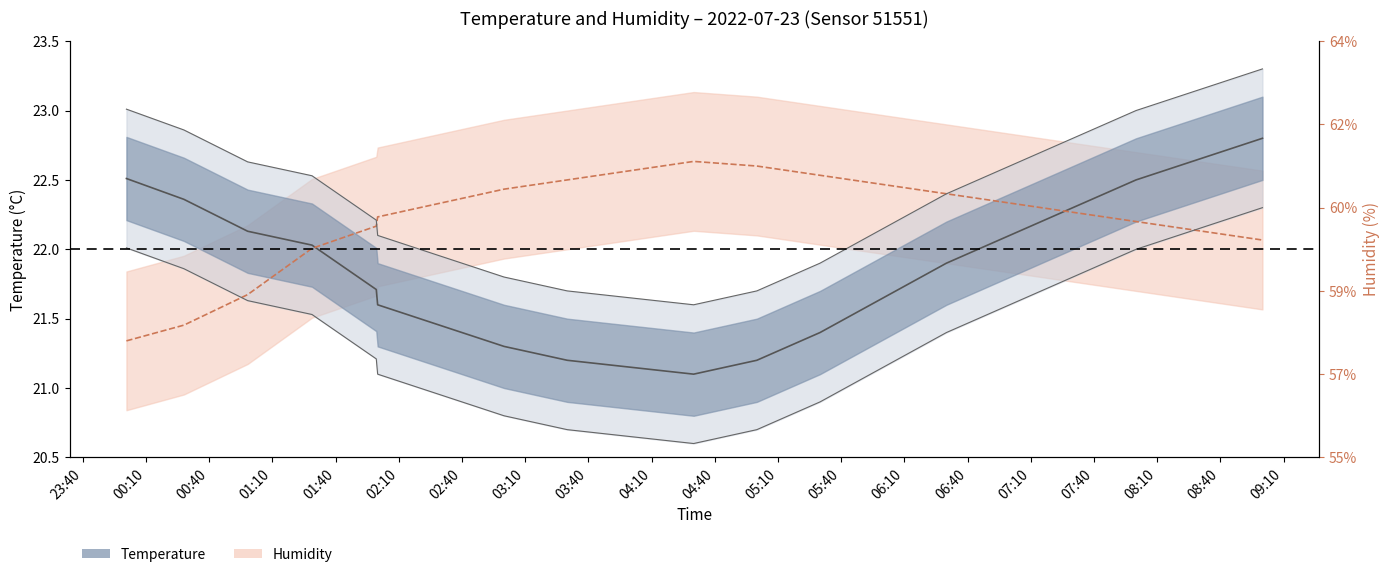

What is the sum of the temperature values at 07:30 and 02:00?

43.8